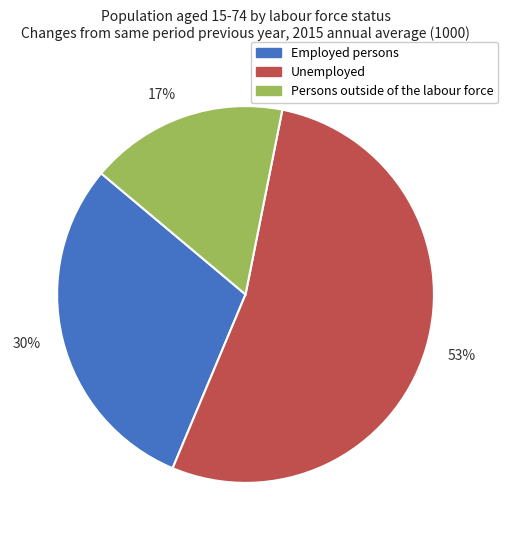

Is there a majority slice in this chart?

Yes